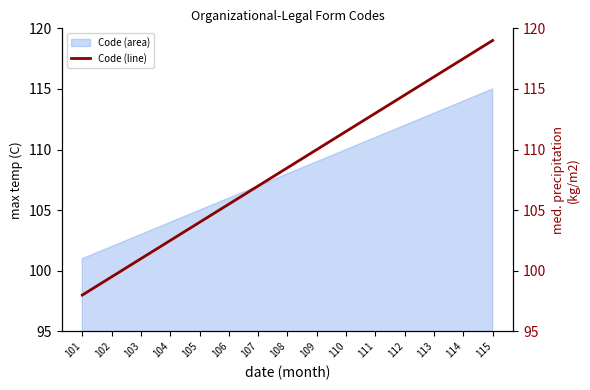

What is the minimum value shown in the chart?

98.0